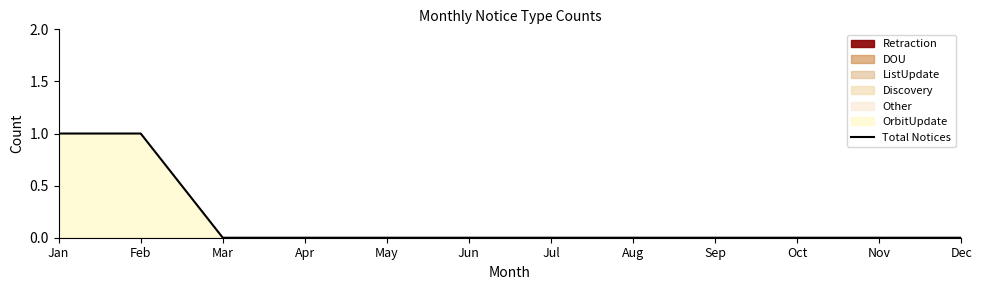

Does the chart display data point markers on the line(s)?

No